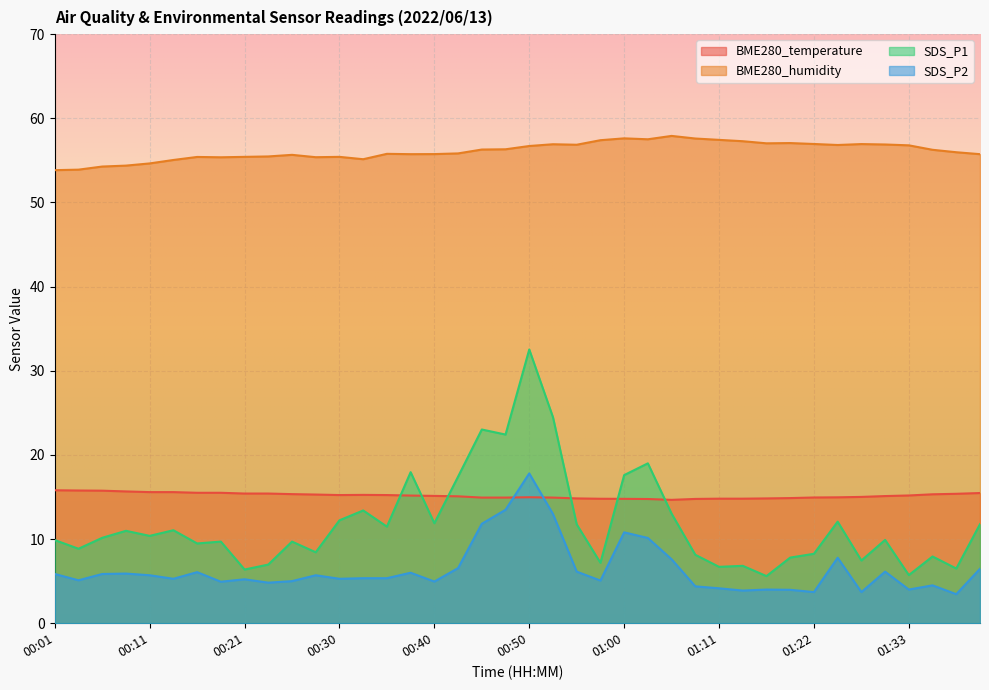

Reading left to right, extract all data points from this chart.

BME280_temperature: 00:01=15.8	00:03=15.8	00:06=15.8	00:08=15.7	00:11=15.6	00:13=15.6	00:16=15.5	00:18=15.5	00:21=15.4	00:23=15.4	00:25=15.3	00:28=15.3	00:30=15.2	00:33=15.2	00:35=15.2	00:38=15.2	00:40=15.1	00:43=15.1	00:45=14.9	00:48=14.9	00:50=15.0	00:53=14.9	00:55=14.8	00:58=14.8	01:00=14.8	01:03=14.8	01:05=14.7	01:08=14.8	01:11=14.8	01:13=14.8	01:16=14.8	01:19=14.9	01:22=14.9	01:25=15.0	01:27=15.0	01:30=15.1	01:33=15.2	01:36=15.3	01:38=15.4	01:41=15.5
BME280_humidity: 00:01=53.8	00:03=53.9	00:06=54.3	00:08=54.4	00:11=54.6	00:13=55.0	00:16=55.4	00:18=55.4	00:21=55.4	00:23=55.5	00:25=55.7	00:28=55.4	00:30=55.4	00:33=55.1	00:35=55.8	00:38=55.7	00:40=55.8	00:43=55.8	00:45=56.3	00:48=56.3	00:50=56.7	00:53=56.9	00:55=56.9	00:58=57.4	01:00=57.6	01:03=57.5	01:05=57.9	01:08=57.6	01:11=57.4	01:13=57.3	01:16=57.0	01:19=57.1	01:22=57.0	01:25=56.8	01:27=56.9	01:30=56.9	01:33=56.8	01:36=56.3	01:38=56.0	01:41=55.7
SDS_P1: 00:01=9.9	00:03=8.8	00:06=10.2	00:08=11.0	00:11=10.4	00:13=11.1	00:16=9.5	00:18=9.7	00:21=6.4	00:23=7.0	00:25=9.7	00:28=8.4	00:30=12.2	00:33=13.4	00:35=11.5	00:38=17.9	00:40=11.9	00:43=17.4	00:45=23.0	00:48=22.4	00:50=32.5	00:53=24.5	00:55=11.8	00:58=7.2	01:00=17.6	01:03=19.0	01:05=13.0	01:08=8.1	01:11=6.7	01:13=6.8	01:16=5.6	01:19=7.8	01:22=8.2	01:25=12.1	01:27=7.5	01:30=9.9	01:33=5.7	01:36=7.9	01:38=6.5	01:41=11.8
SDS_P2: 00:01=5.8	00:03=5.1	00:06=5.8	00:08=5.9	00:11=5.7	00:13=5.3	00:16=6.1	00:18=4.9	00:21=5.2	00:23=4.8	00:25=5.0	00:28=5.7	00:30=5.3	00:33=5.3	00:35=5.3	00:38=6.0	00:40=5.0	00:43=6.5	00:45=11.8	00:48=13.5	00:50=17.8	00:53=13.0	00:55=6.1	00:58=5.1	01:00=10.8	01:03=10.1	01:05=7.6	01:08=4.4	01:11=4.2	01:13=3.9	01:16=4.0	01:19=4.0	01:22=3.7	01:25=7.8	01:27=3.7	01:30=6.1	01:33=4.0	01:36=4.5	01:38=3.5	01:41=6.5